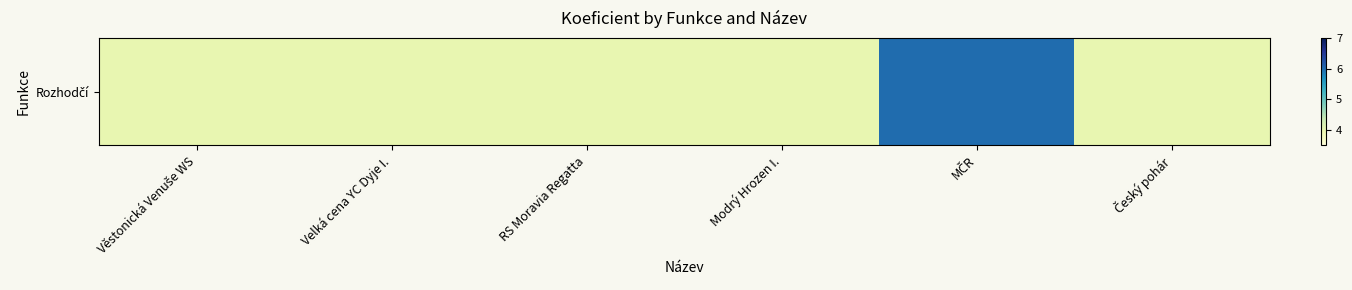

How many series are shown in this chart?

1